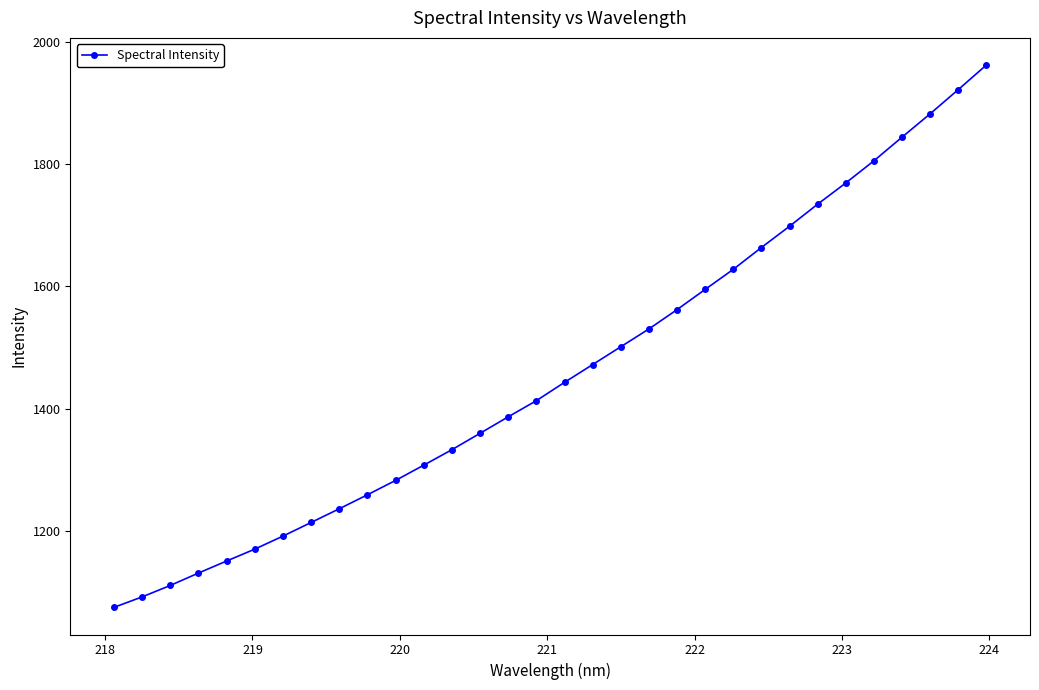

True or false: the data has more than 2 interior local peaks.

False